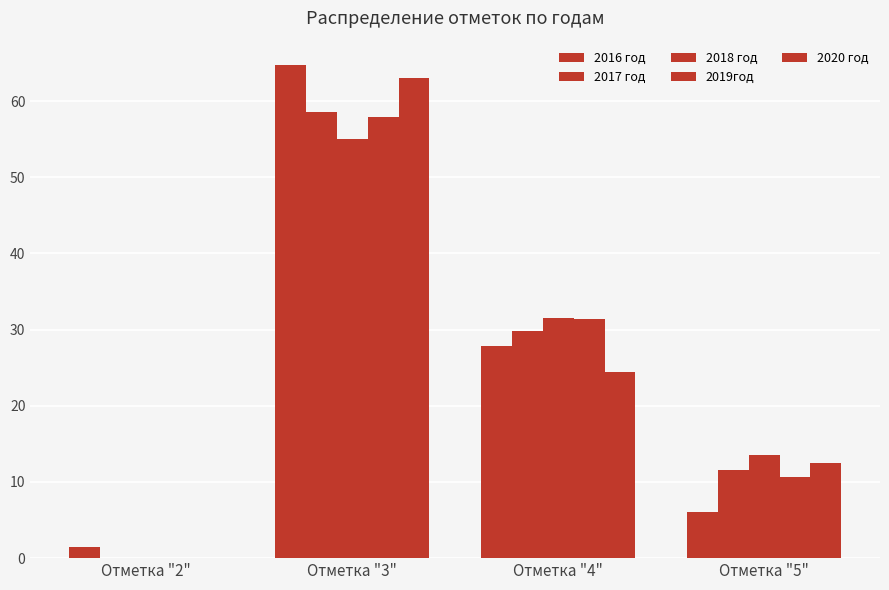

How many categories are shown in the chart?

4